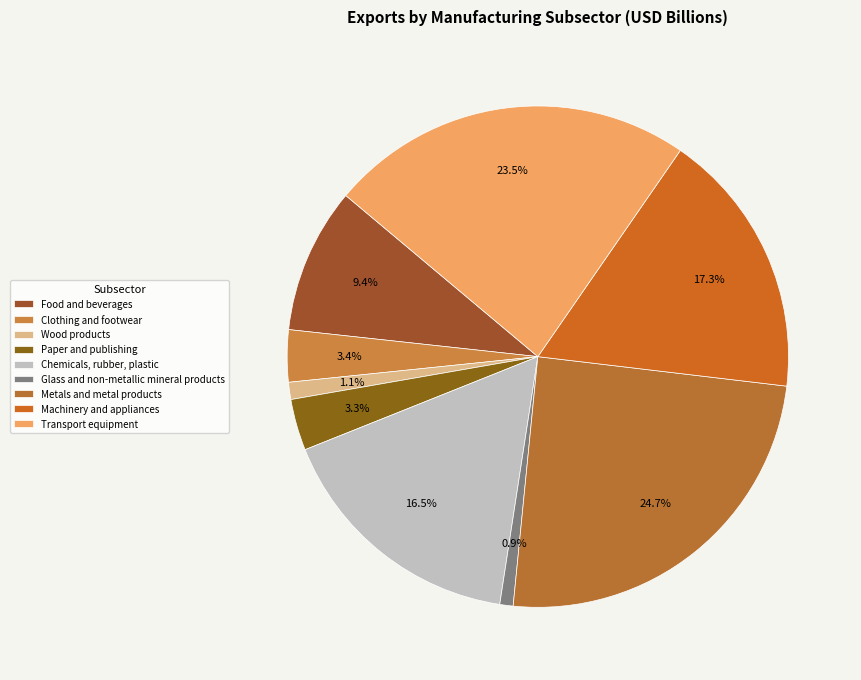

Rank the categories by value from highest to lowest.

Metals and metal products, Transport equipment, Machinery and appliances, Chemicals, rubber, plastic, Food and beverages, Clothing and footwear, Paper and publishing, Wood products, Glass and non-metallic mineral products